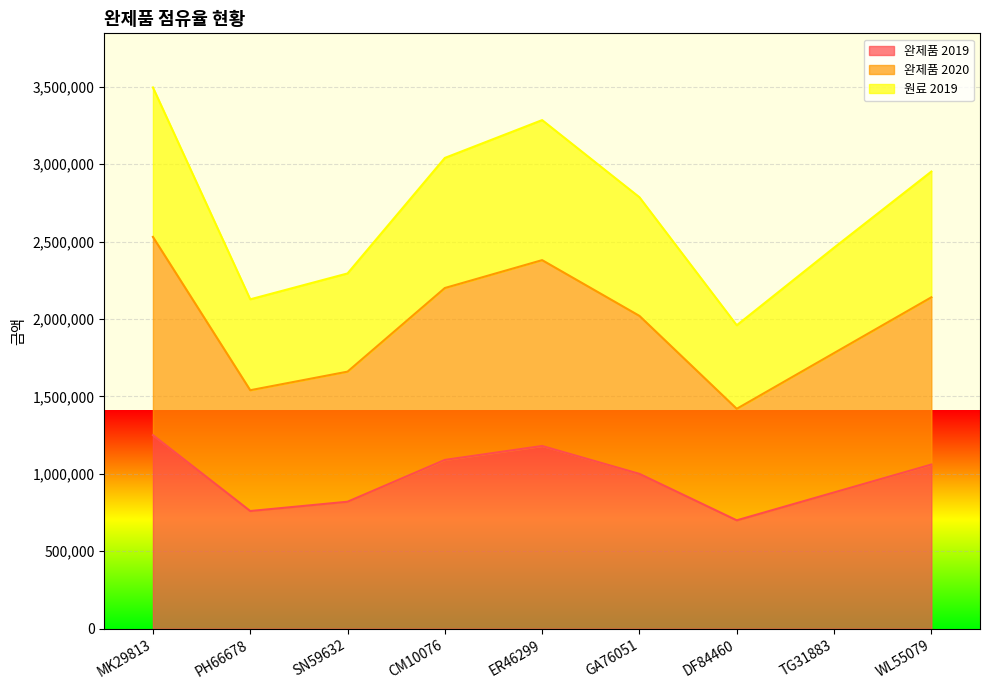

Rank the series by their maximum value, from highest to lowest.

완제품 2020, 원료 2019, 완제품 2019